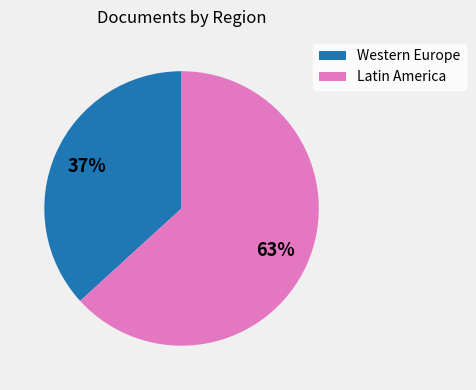

Does any single category account for the majority?

Yes